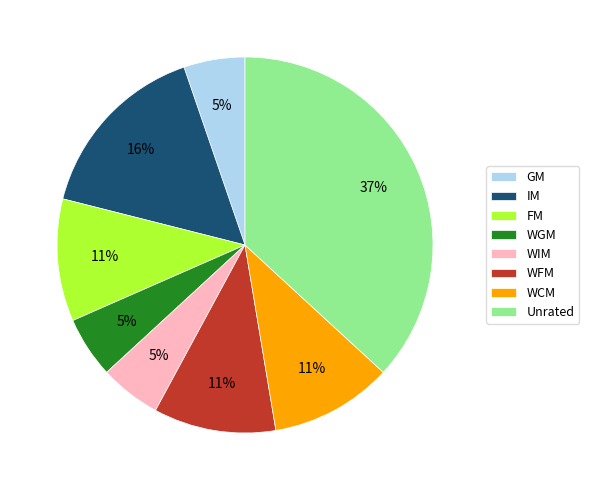

Between WGM and WFM, which is larger?

WFM